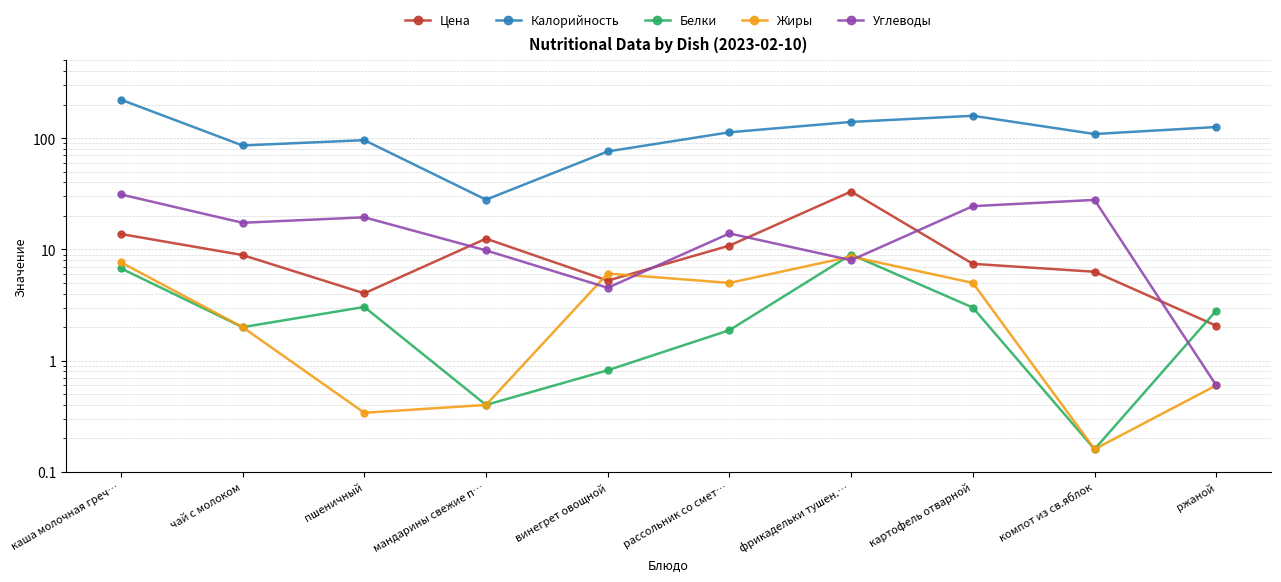

At which category does Жиры reach its first local peak?

винегрет овощной